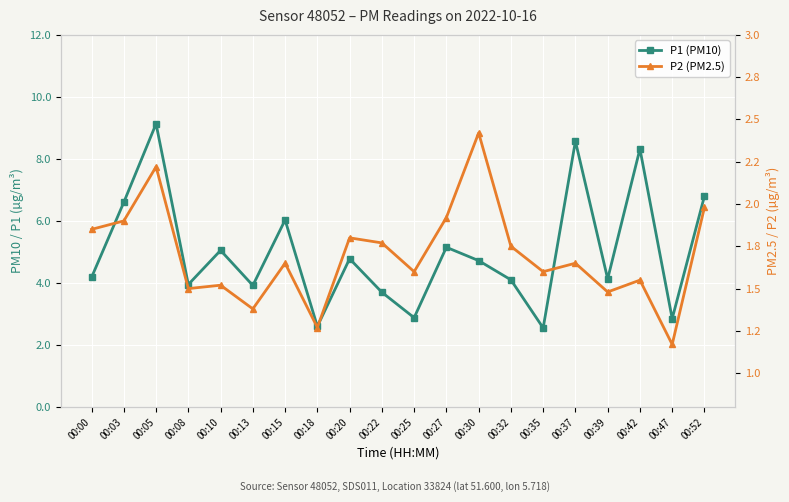

True or false: P2 (PM2.5) and P1 (PM10) intersect in this chart.

False